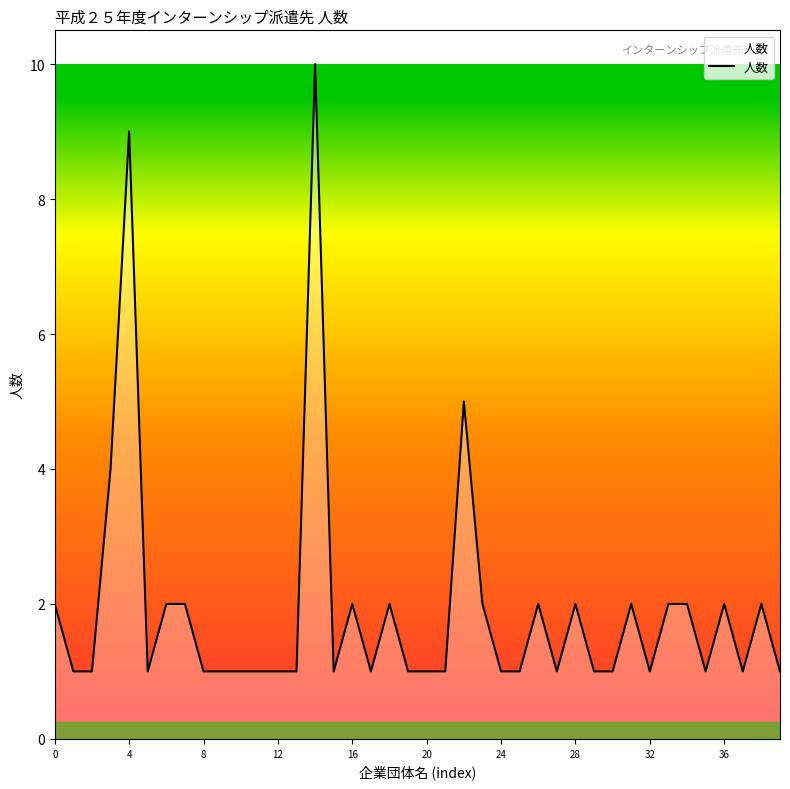

What is the difference between the maximum and minimum values?

9